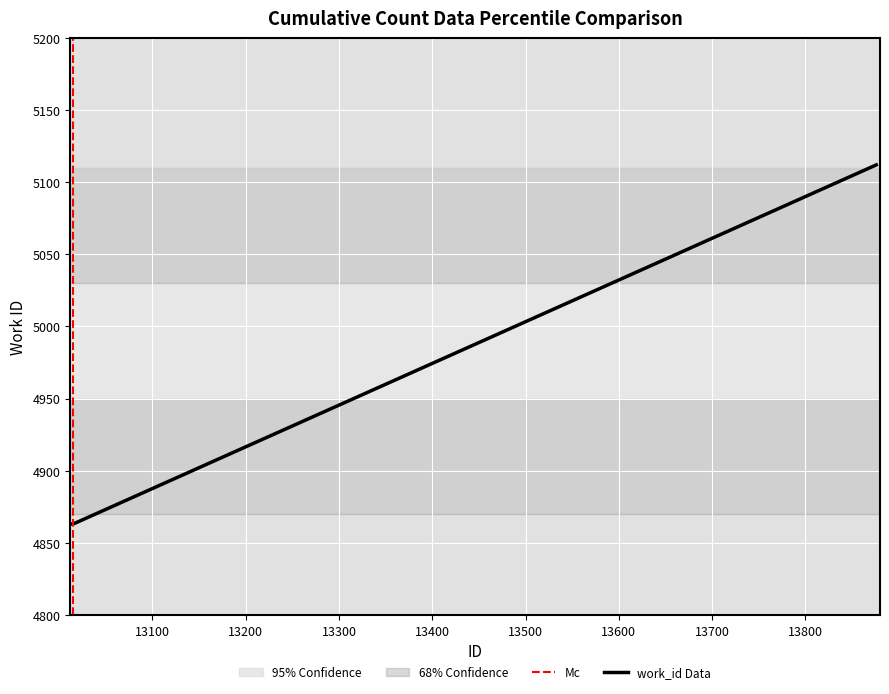

What is the sum of all values?

19701